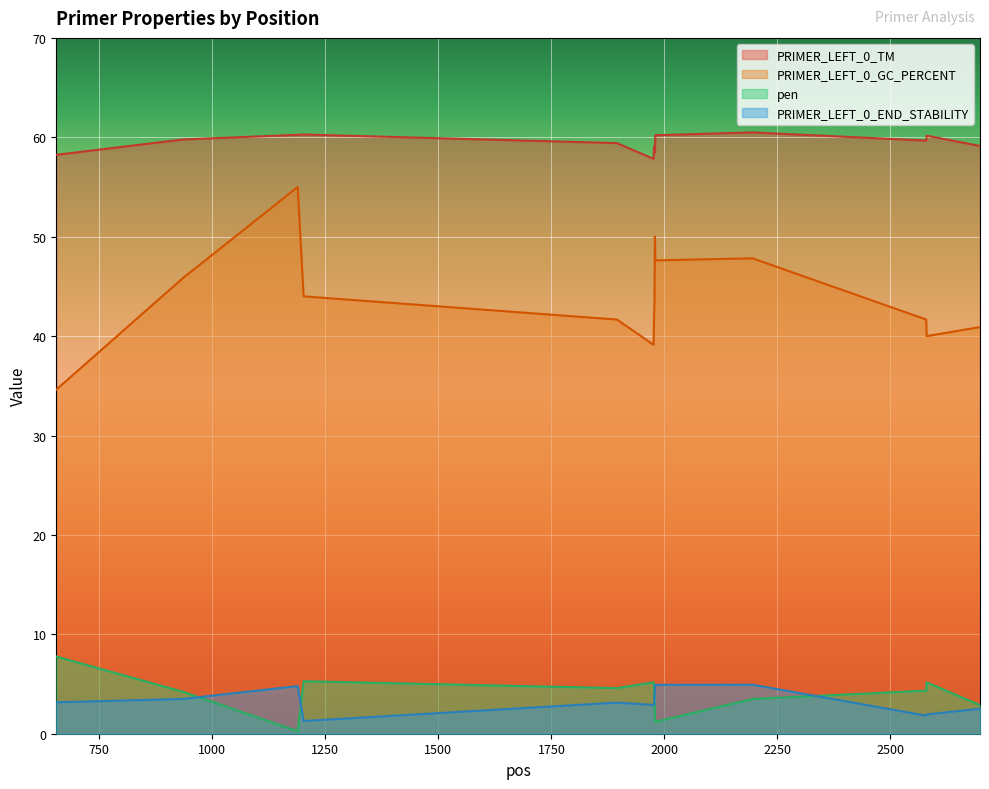

Does the chart display data point markers on the line(s)?

No